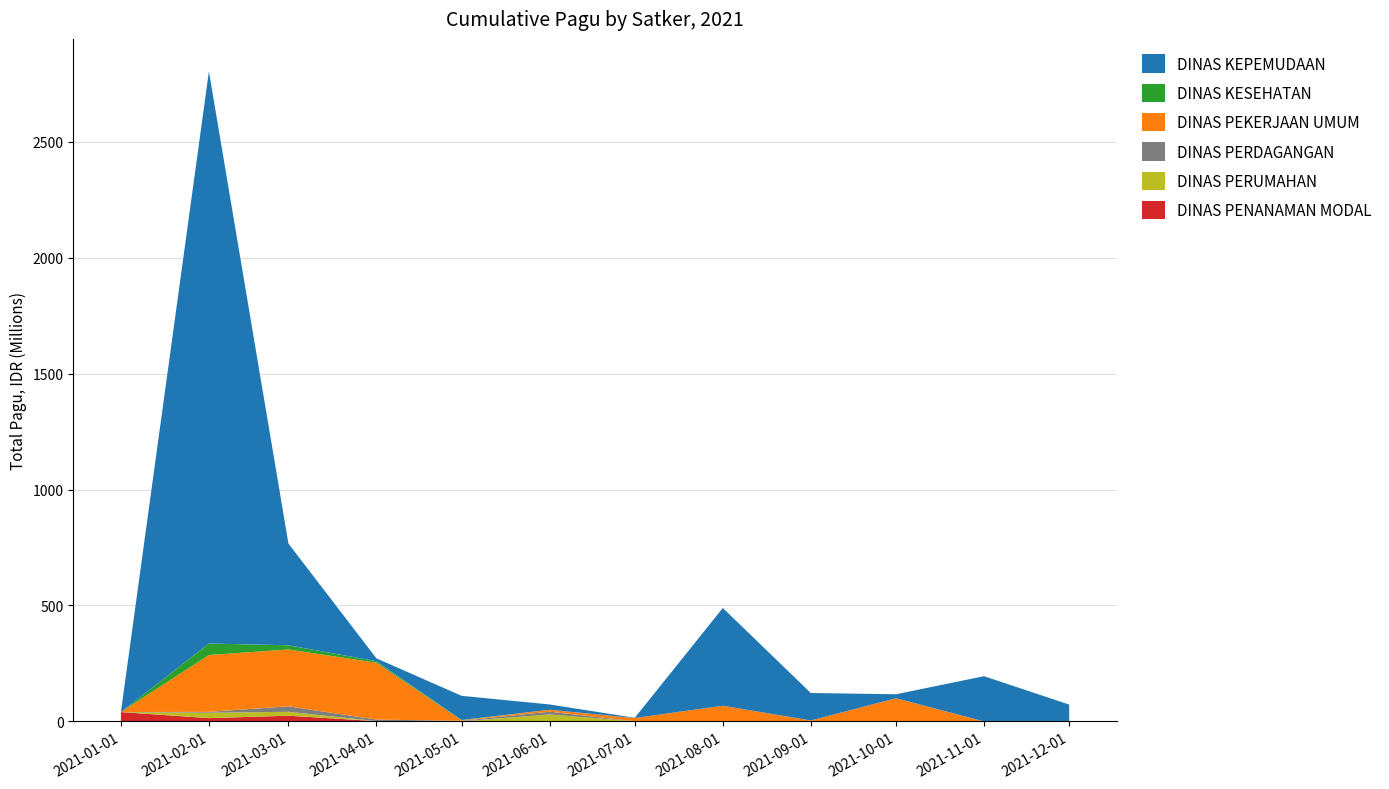

Reading left to right, extract all data points from this chart.

DINAS PENANAMAN MODAL: 40295000	14100000	24650000	1175500	0	0	0	0	0	0	0	0
DINAS PERUMAHAN: 0	23250000	16695000	350000	350000	30000000	350000	0	0	0	0	0
DINAS PERDAGANGAN: 0	3865000	23850000	6465000	2160000	12000000	0	0	0	0	0	0
DINAS PEKERJAAN UMUM: 0	245000000	245000000	245000000	2265000	8256600	14045000	67708900	3960000	99800000	0	0
DINAS KESEHATAN: 0	49675000	18145000	6600000	1400000	0	0	0	0	0	0	0
DINAS KEPEMUDAAN: 0	2467677613	438815000	12300000	104135000	22810000	1200000	421550000	118505000	17250000	195003800	72600000